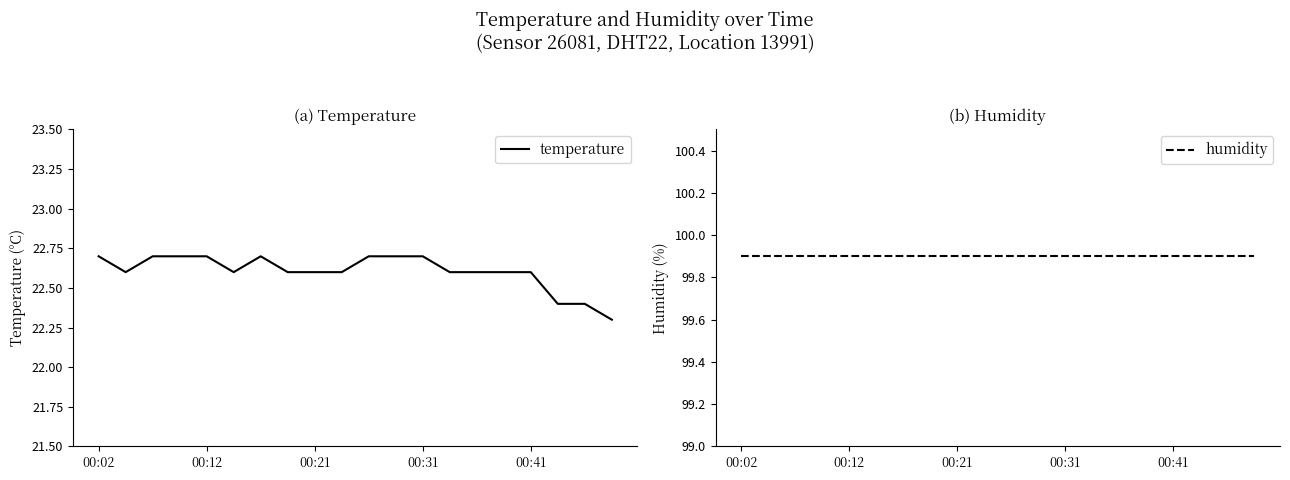

Is this an area chart (filled region under the line)?

No